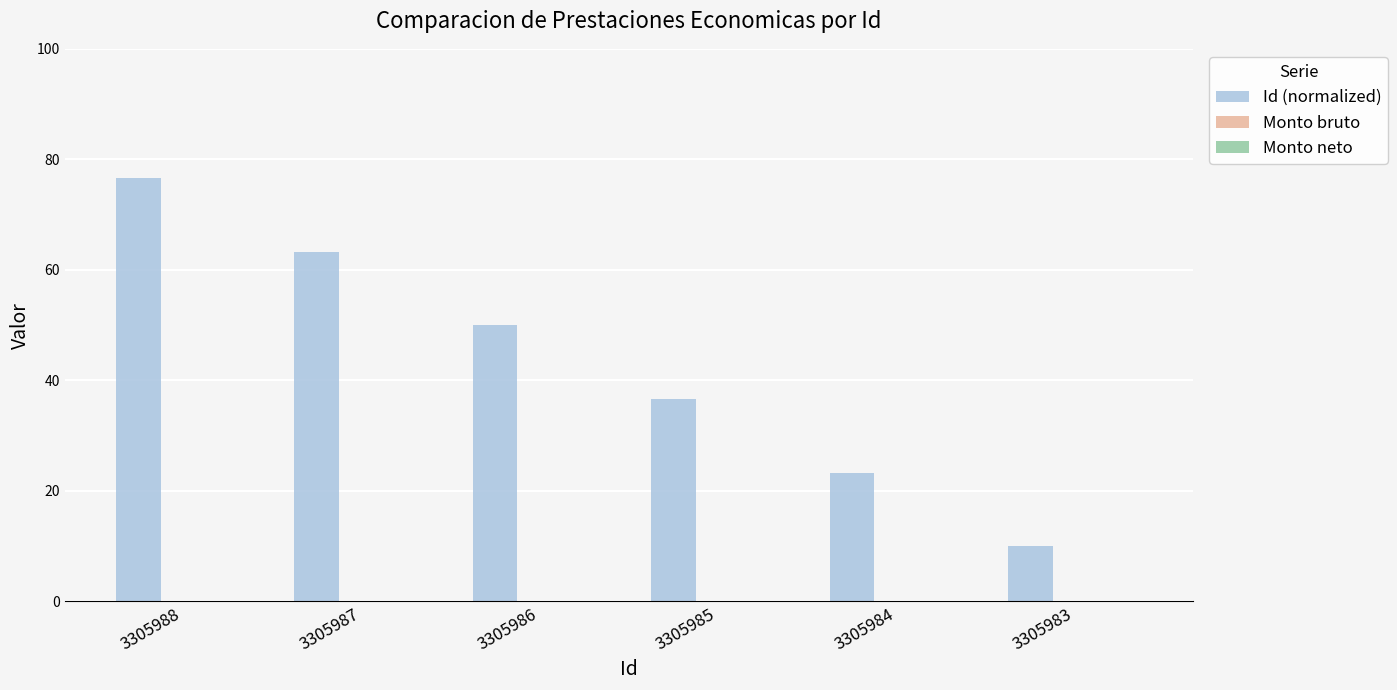

At which category does the chart reach its minimum across all series?

3305983